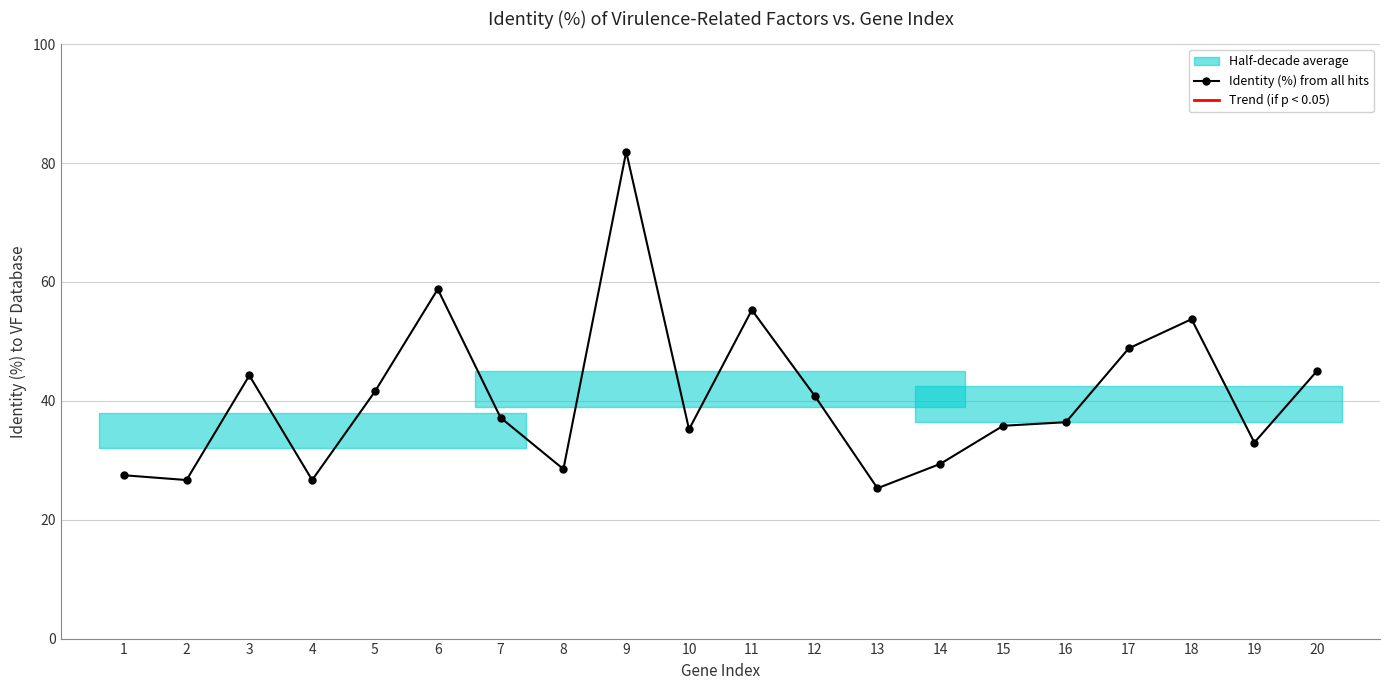

What is the difference between the values at 5 and 13?

16.3